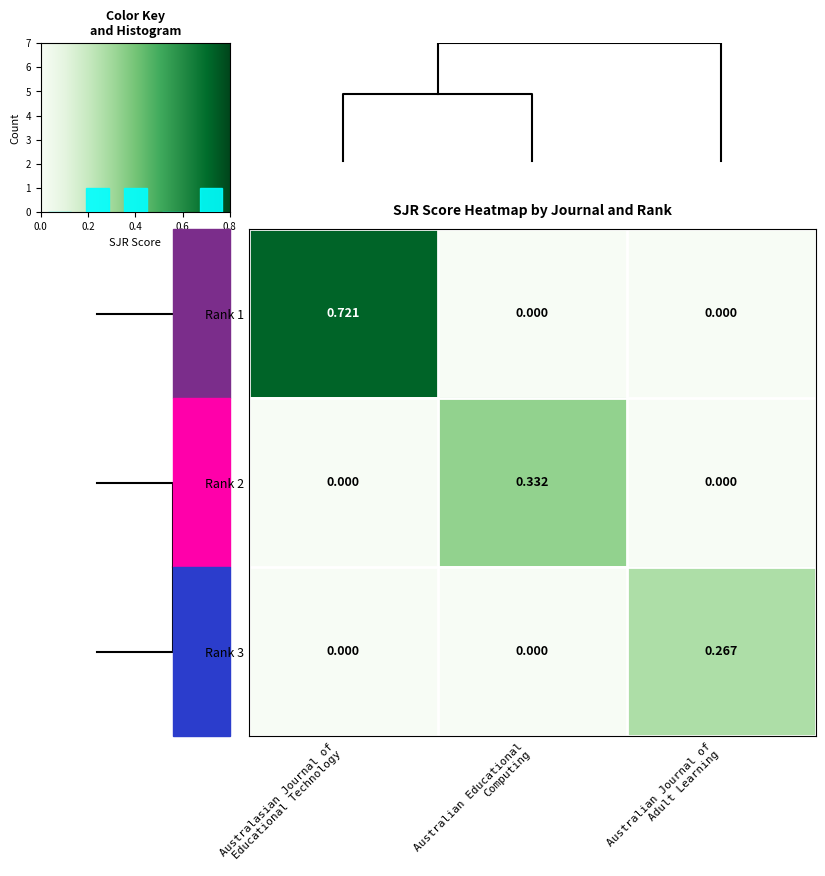

Reading left to right, list all the values displayed in this chart.

Rank 1: Australasian Journal of
Educational Technology=0.7	Australian Educational
Computing=0.0	Australian Journal of
Adult Learning=0.0
Rank 2: Australasian Journal of
Educational Technology=0.0	Australian Educational
Computing=0.3	Australian Journal of
Adult Learning=0.0
Rank 3: Australasian Journal of
Educational Technology=0.0	Australian Educational
Computing=0.0	Australian Journal of
Adult Learning=0.3